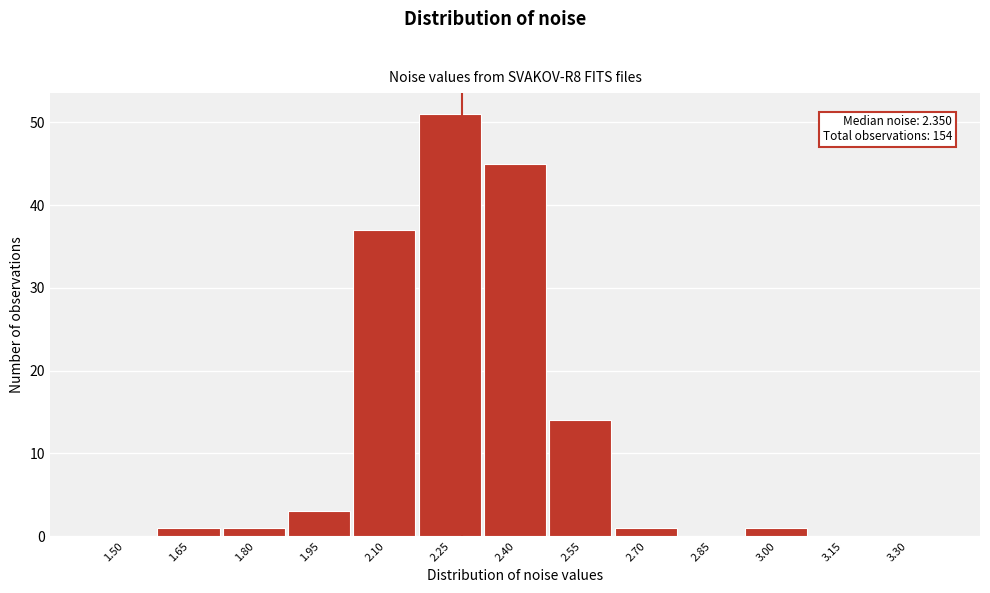

Reading left to right, transcribe all the data shown in this chart.

1.50=0	1.65=1	1.80=1	1.95=3	2.10=37	2.25=51	2.40=45	2.55=14	2.70=1	2.85=0	3.00=1	3.15=0	3.30=0